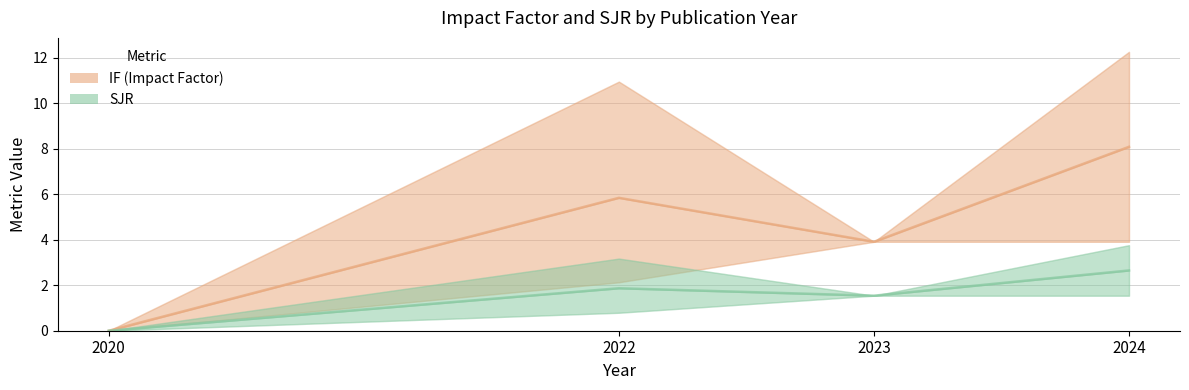

True or false: SJR has a value of 2.7 at 2024.

False